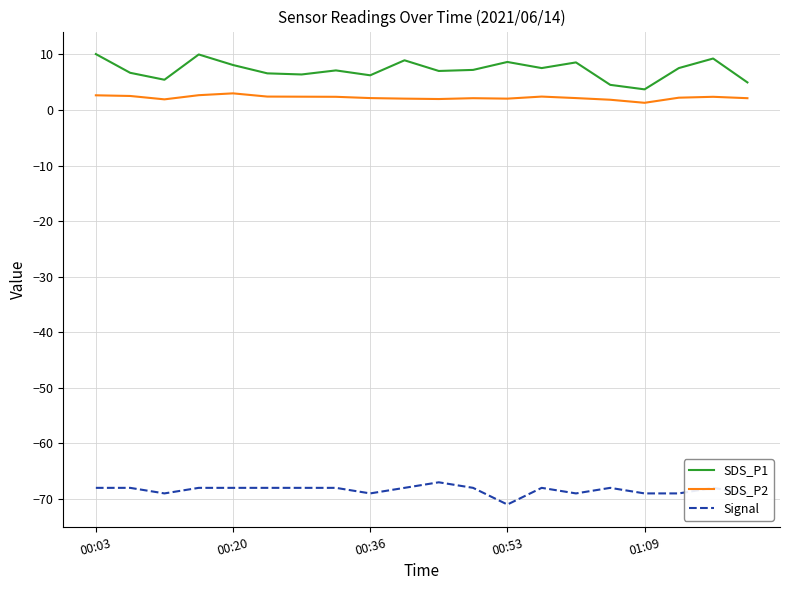

How many series are shown in this chart?

3